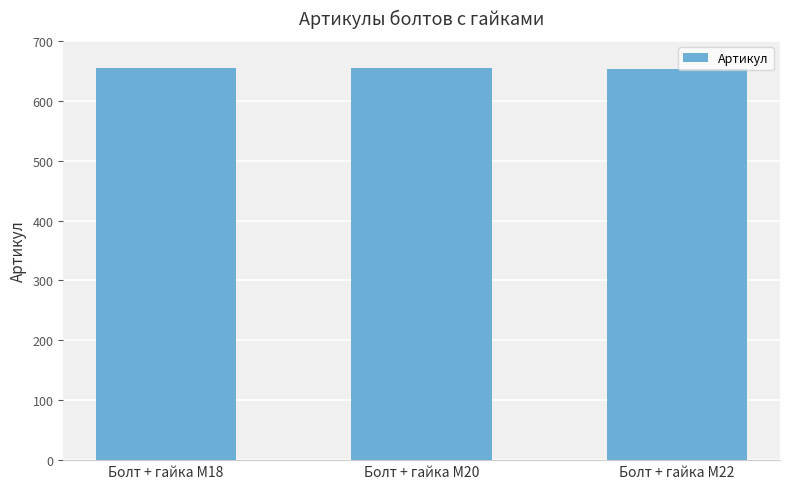

What is the sum of all values?

1962